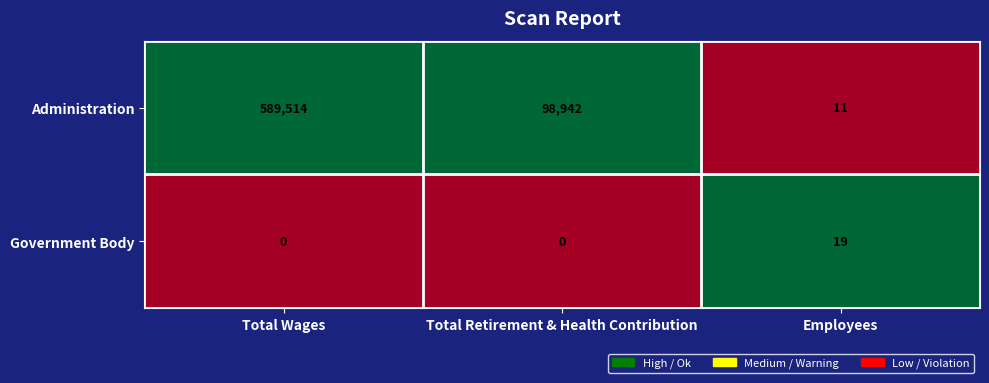

Count the number of data series in this chart.

2